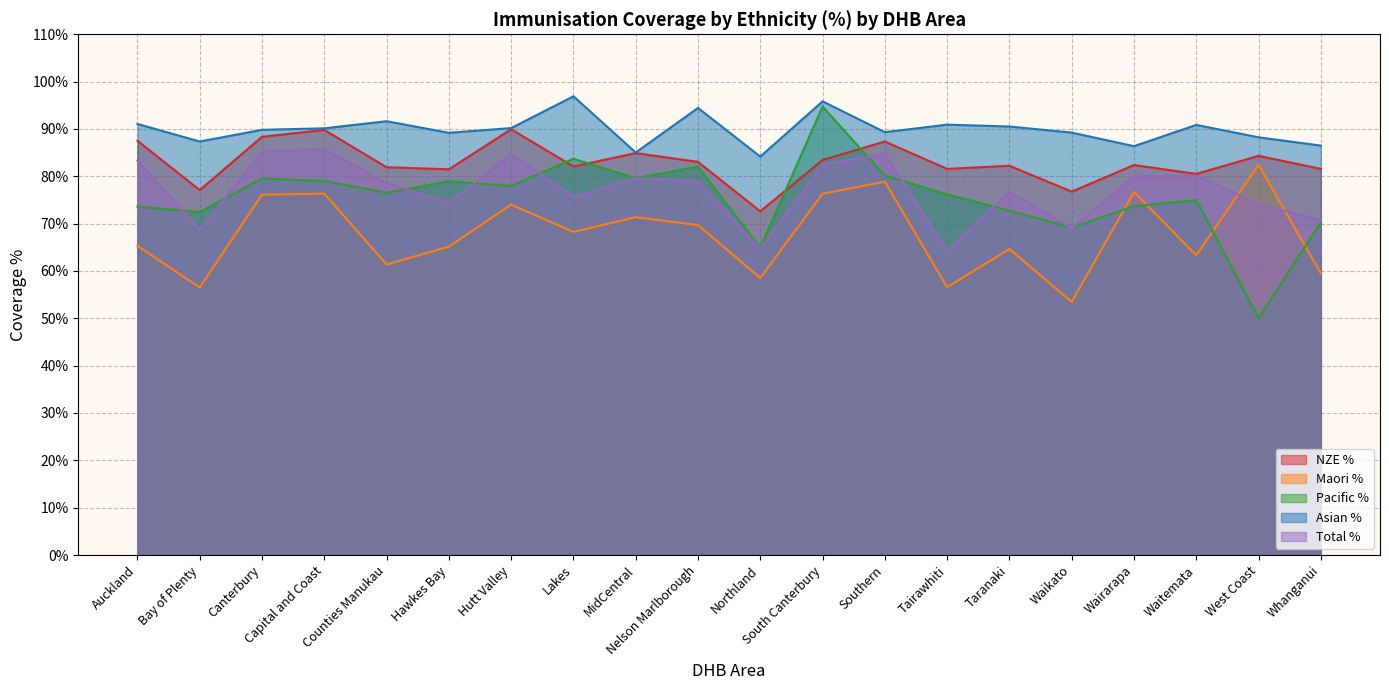

True or false: Total % and Asian % intersect in this chart.

False